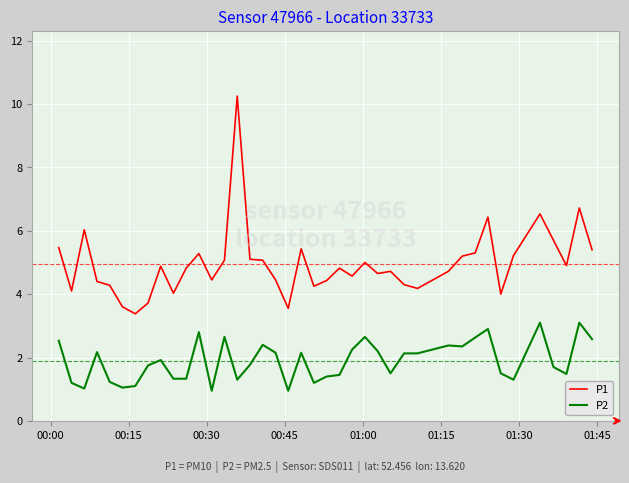

Which series has the largest range (max minus min)?

P1